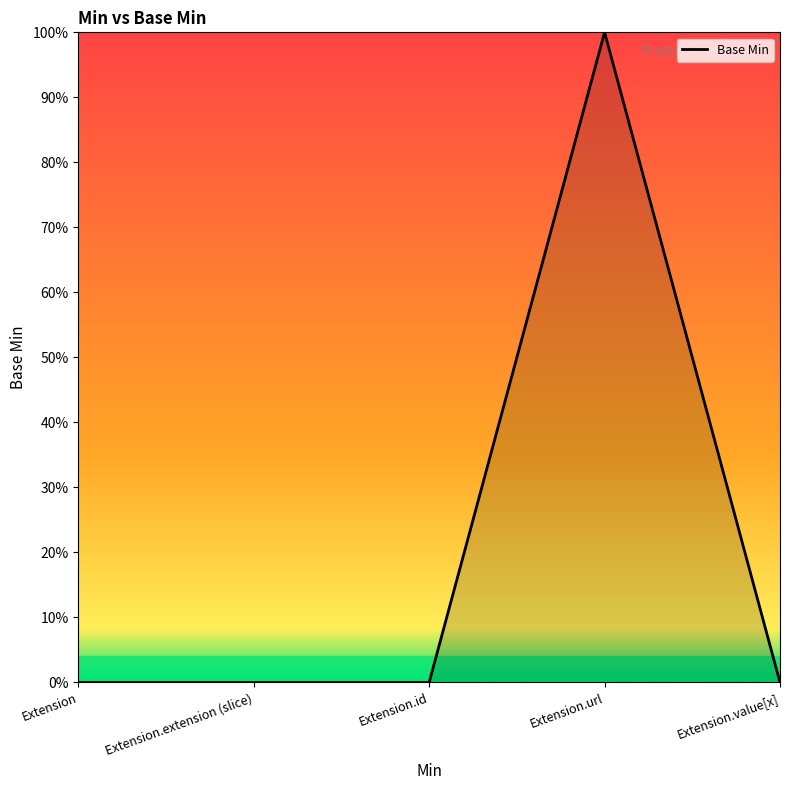

Reading left to right, what are all the values shown in this chart?

Extension=0	Extension.extension (slice)=0	Extension.id=0	Extension.url=1	Extension.value[x]=0